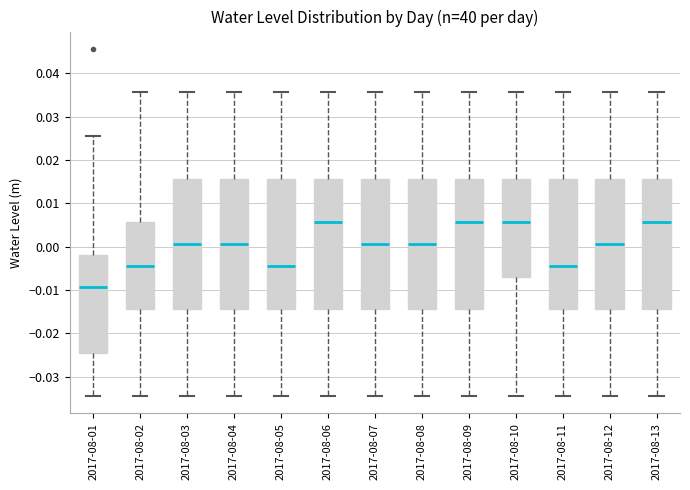

Reading left to right, transcribe this box plot: for each box, give where its median line is, the range the box spans, and where its two whiskers end, as read against the y-axis. The values are not printed on the chart, so give them approximately, as read against the axis.

2017-08-01: median -0.009, box -0.024 to -0.002, whiskers -0.034 to 0.026
2017-08-02: median -0.004, box -0.014 to 0.006, whiskers -0.034 to 0.036
2017-08-03: median 0.001, box -0.014 to 0.016, whiskers -0.034 to 0.036
2017-08-04: median 0.001, box -0.014 to 0.016, whiskers -0.034 to 0.036
2017-08-05: median -0.004, box -0.014 to 0.016, whiskers -0.034 to 0.036
2017-08-06: median 0.006, box -0.014 to 0.016, whiskers -0.034 to 0.036
2017-08-07: median 0.001, box -0.014 to 0.016, whiskers -0.034 to 0.036
2017-08-08: median 0.001, box -0.014 to 0.016, whiskers -0.034 to 0.036
2017-08-09: median 0.006, box -0.014 to 0.016, whiskers -0.034 to 0.036
2017-08-10: median 0.006, box -0.007 to 0.016, whiskers -0.034 to 0.036
2017-08-11: median -0.004, box -0.014 to 0.016, whiskers -0.034 to 0.036
2017-08-12: median 0.001, box -0.014 to 0.016, whiskers -0.034 to 0.036
2017-08-13: median 0.006, box -0.014 to 0.016, whiskers -0.034 to 0.036